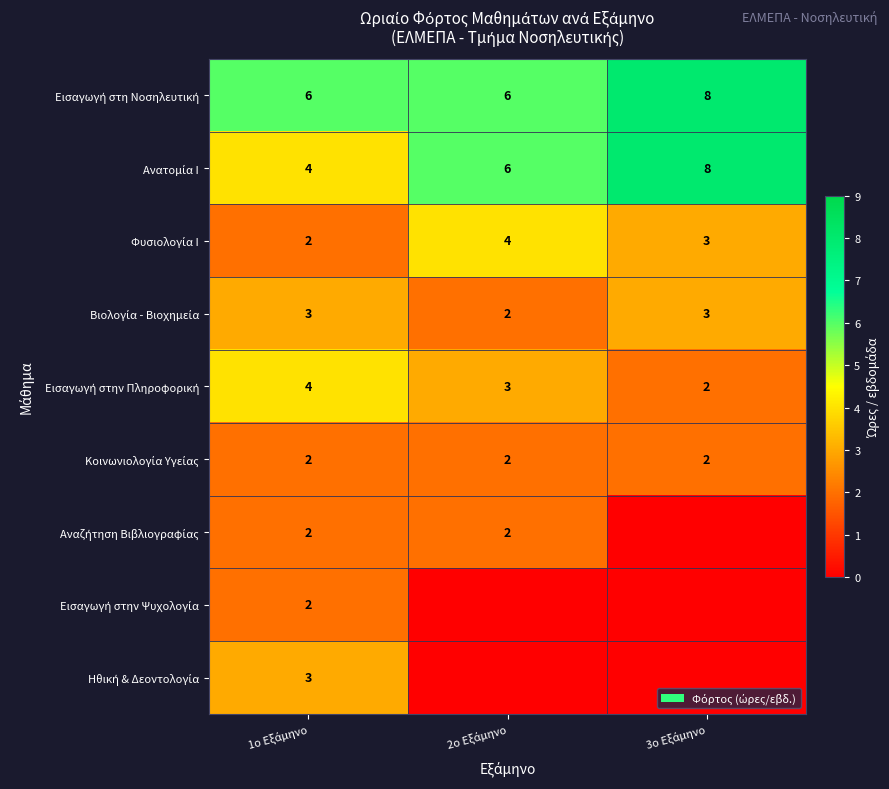

Is it true that Εισαγωγή στη Νοσηλευτική equals 6 at 1ο Εξάμηνο?

True